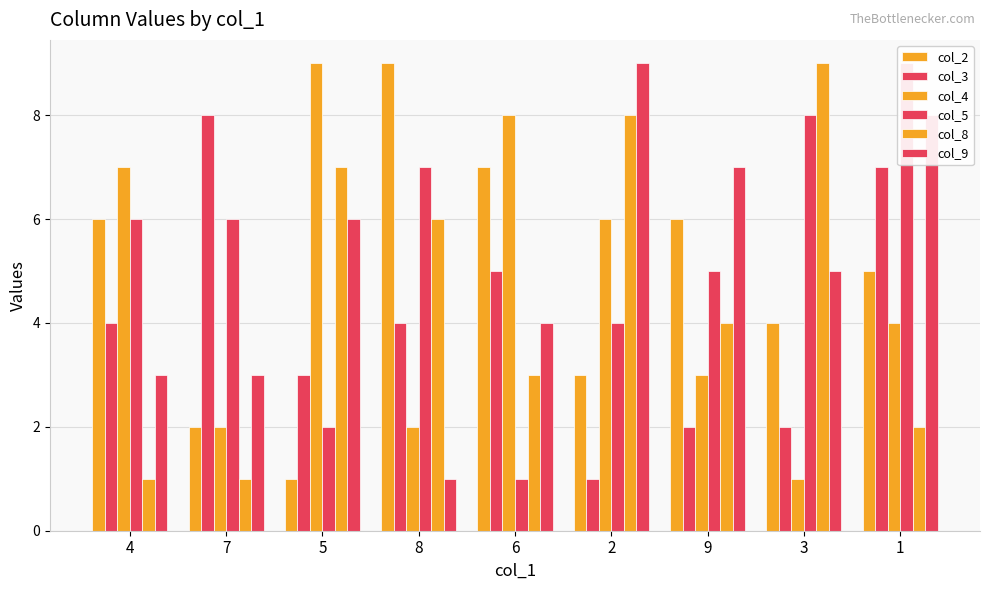

Where does the col_4 series first go above 4?

4